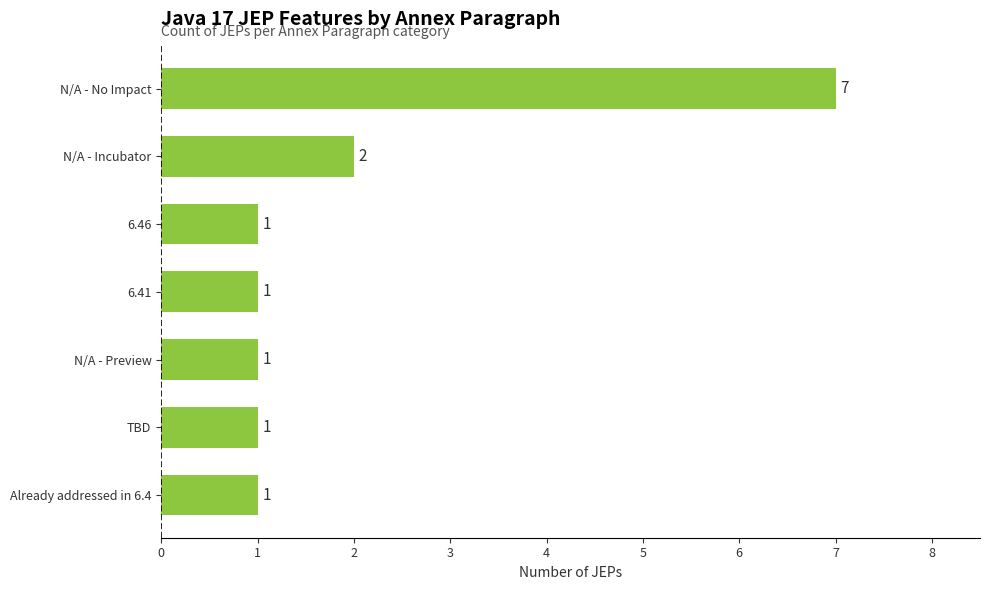

Count the values in the range 1 to 2.

6